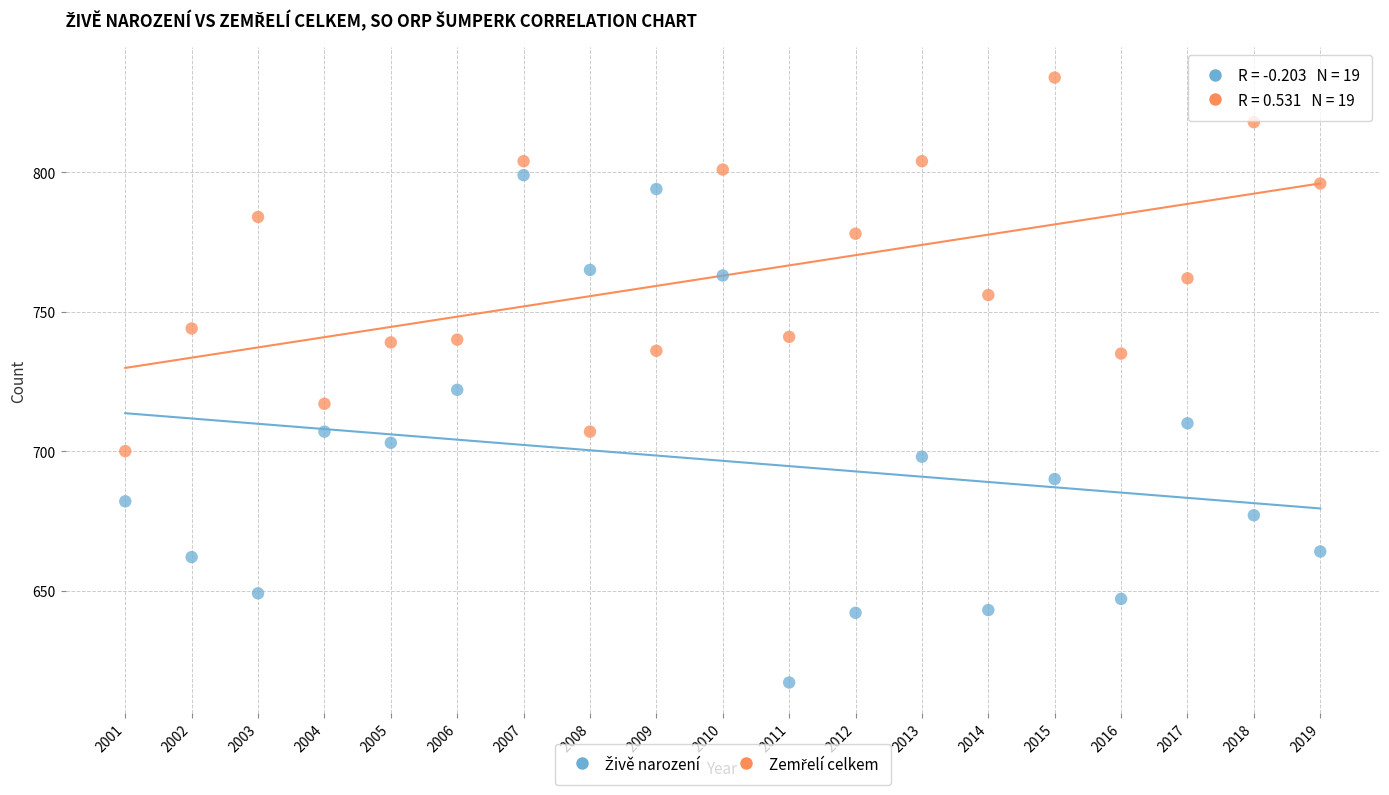

Across all data points, what is the range of Y values (max minus min)?

217